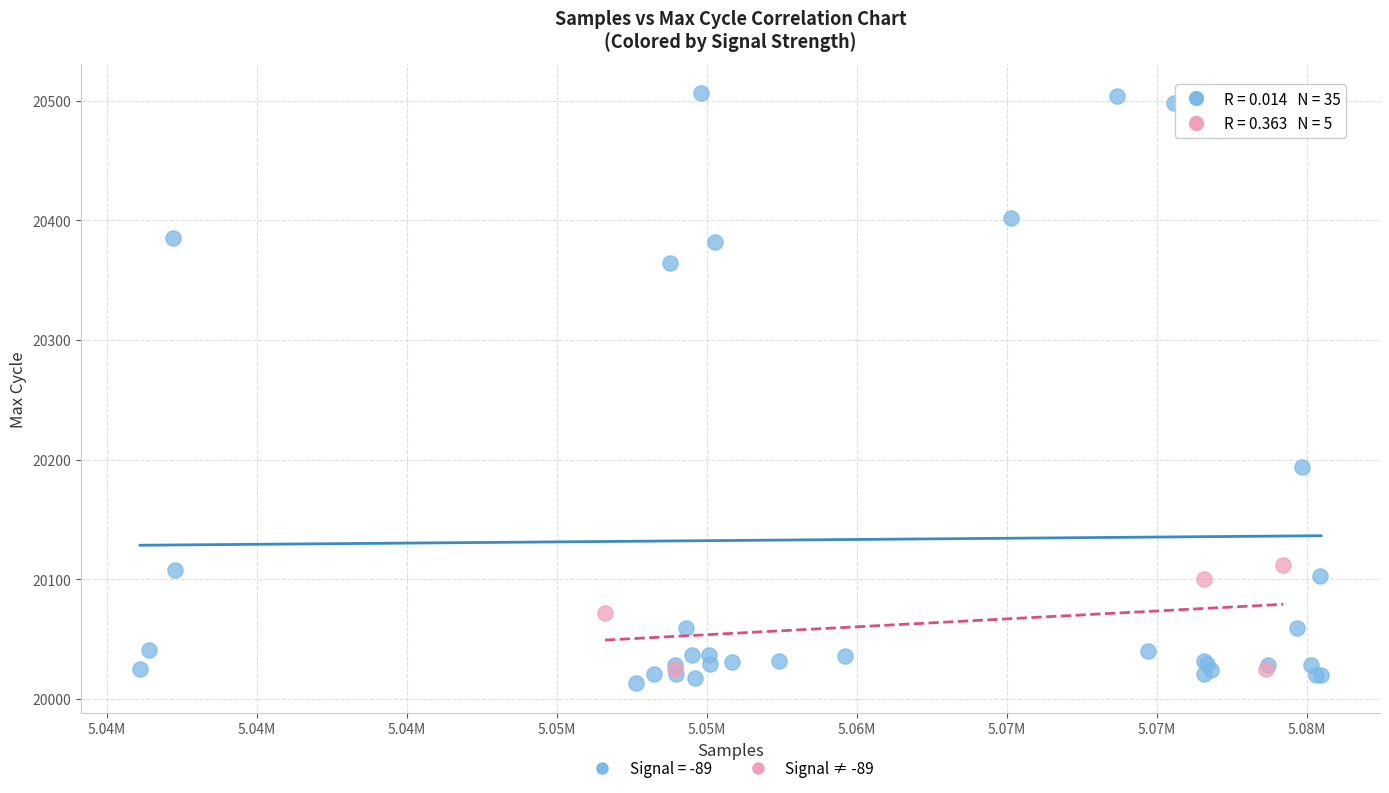

Which series has the largest Y range (max minus min)?

Signal = -89